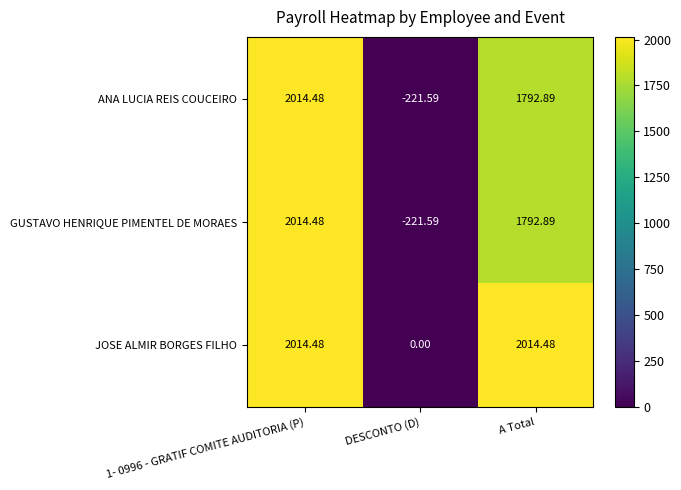

Is the value of JOSE ALMIR BORGES FILHO at DESCONTO (D) greater than the value of GUSTAVO HENRIQUE PIMENTEL DE MORAES at DESCONTO (D)?

Yes